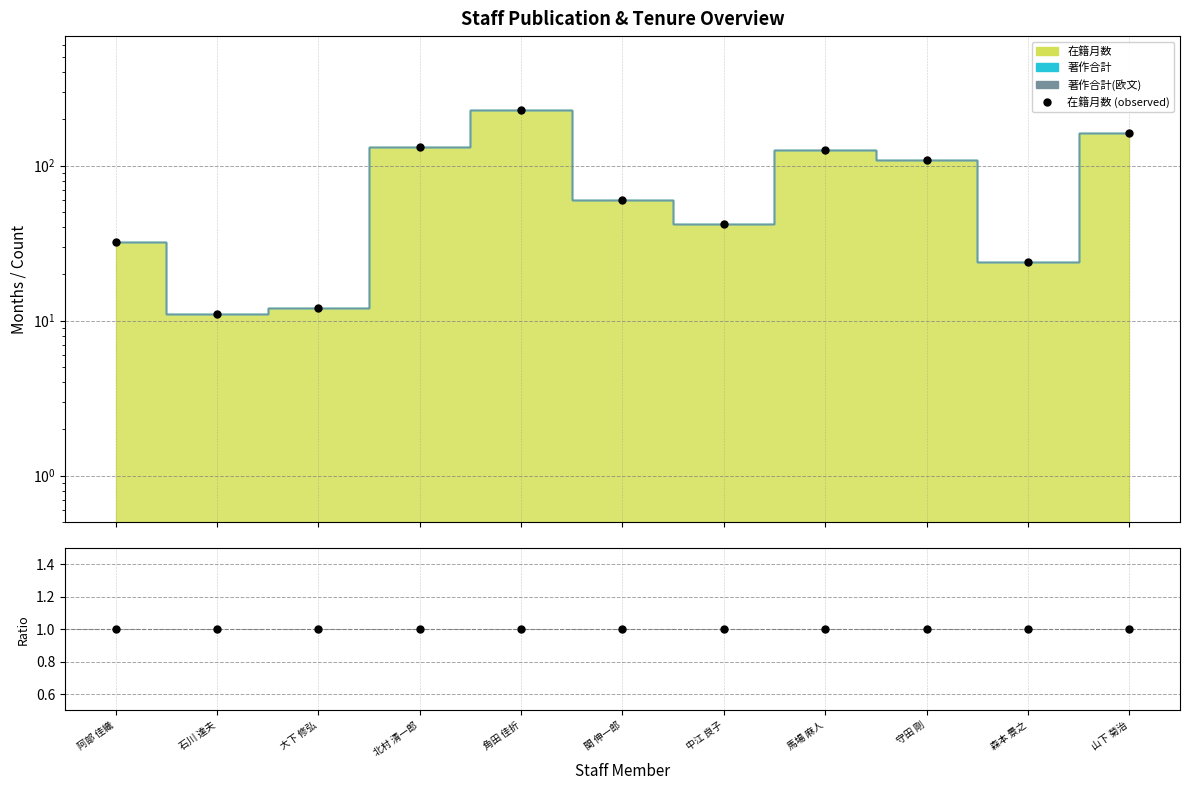

How many values in the 在籍月数 (observed) series are below 60?

5